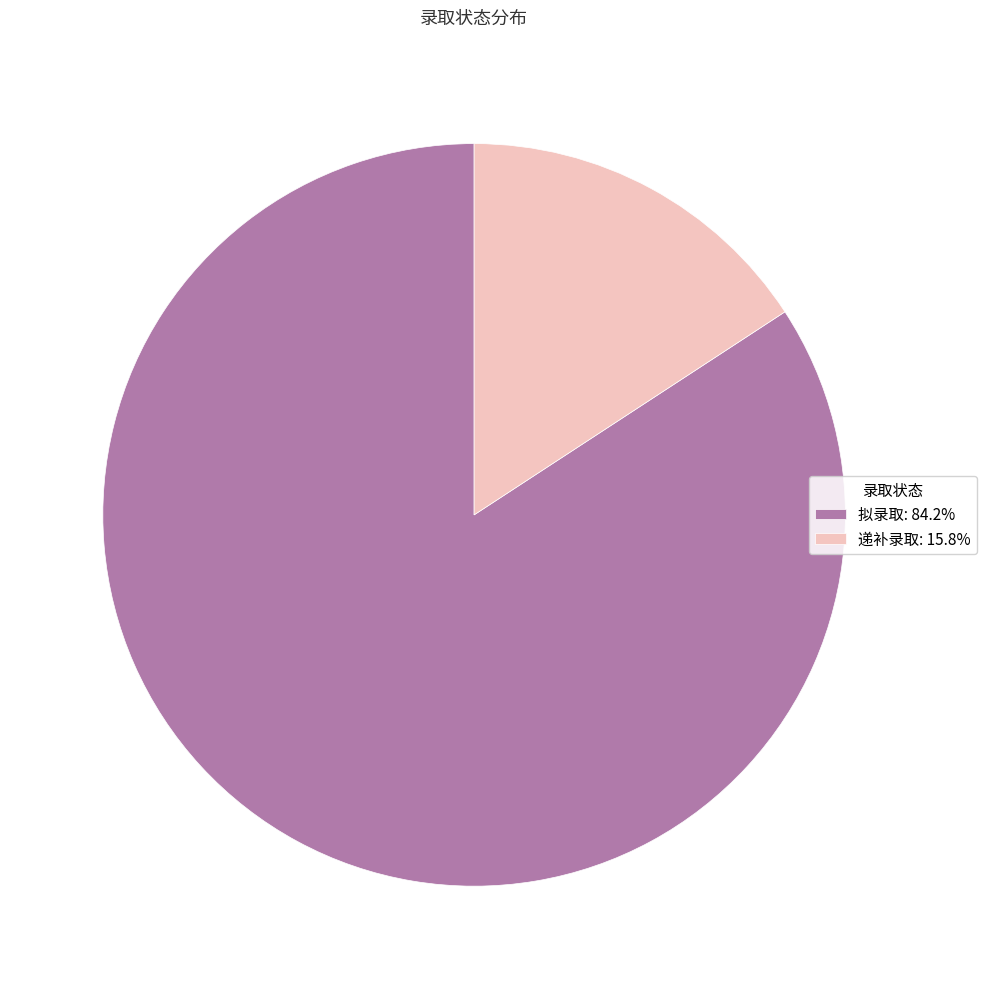

Approximately how many times larger is the value at 拟录取: 84.2% compared to 递补录取: 15.8%?

5.3